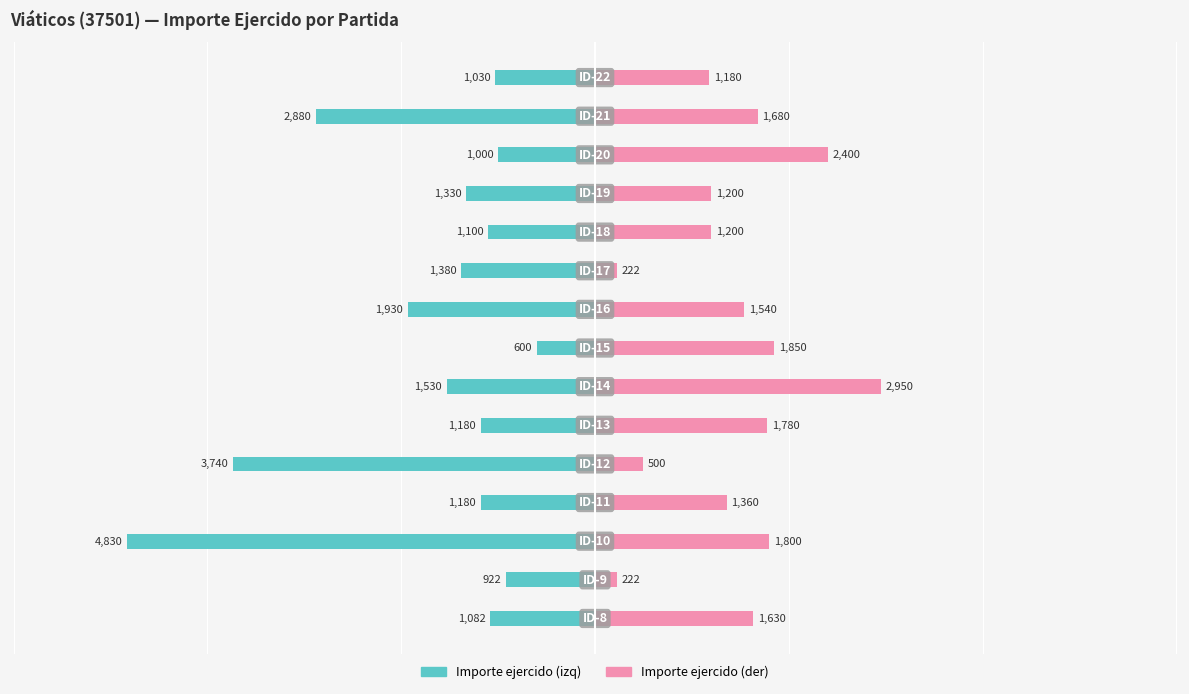

Count the number of categories in the chart.

15